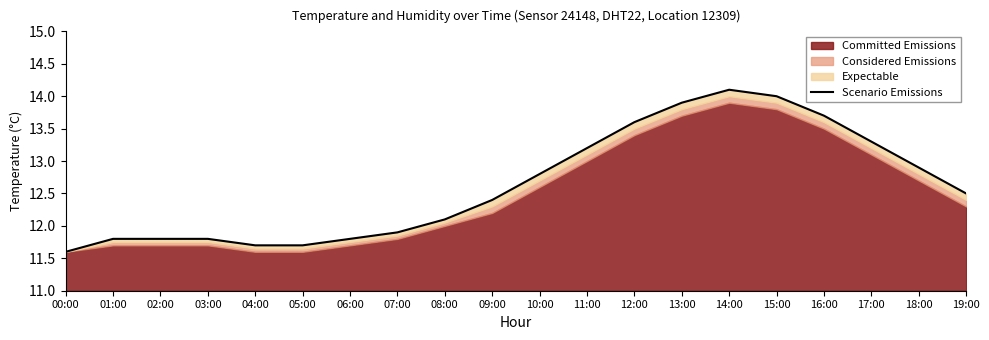

The value at 13:00 is 22.2. True or false?

False